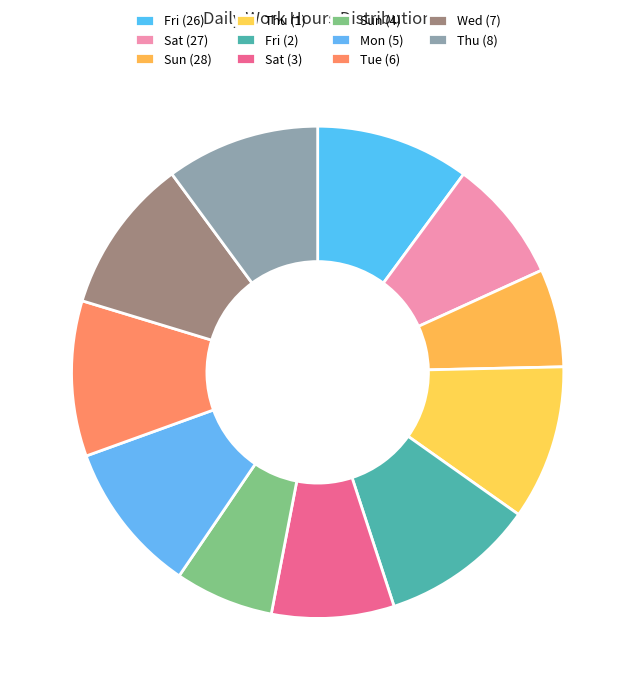

How many segments does this pie chart have?

11